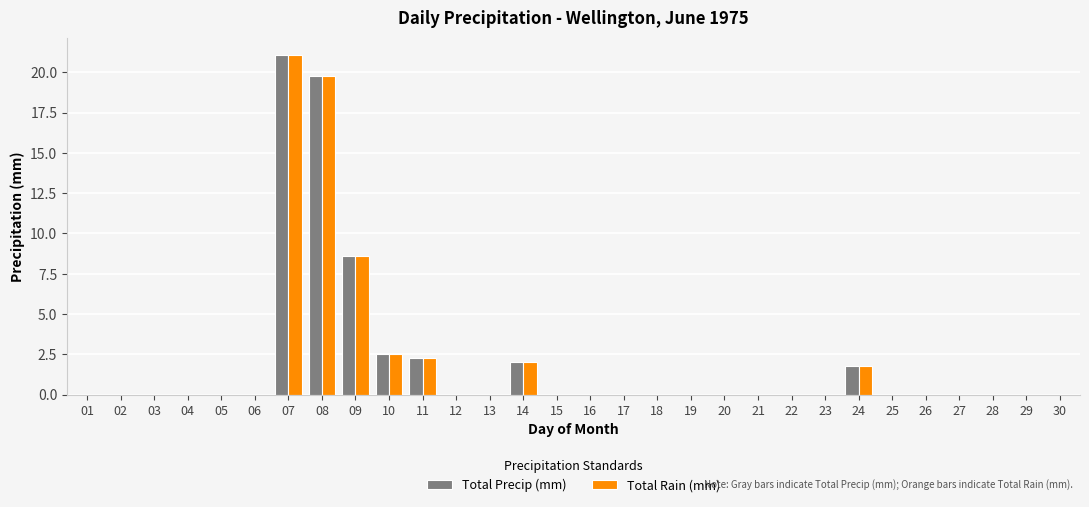

The Total Precip (mm) series shows 10.5 at 21. True or false?

False